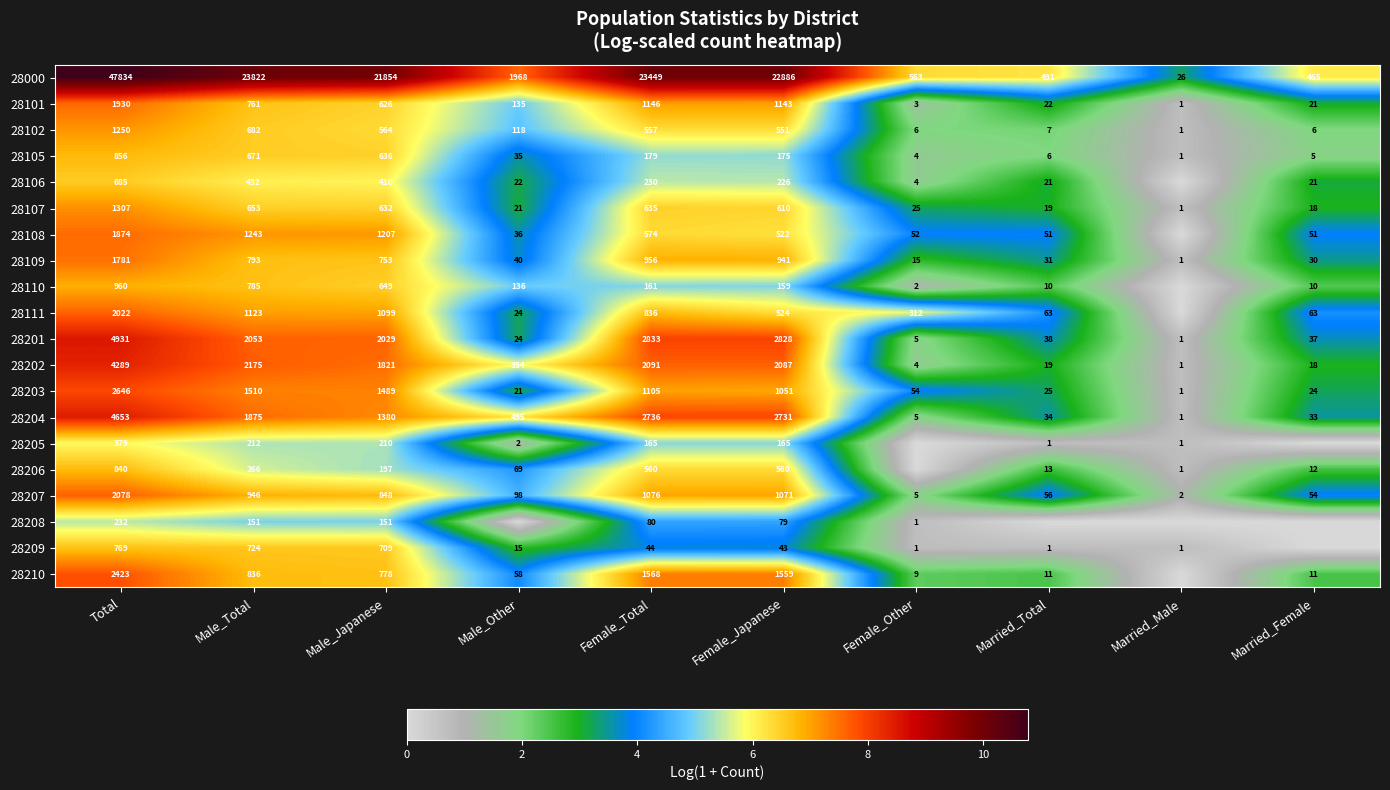

Where does the 28207 series first go above 848?

Total